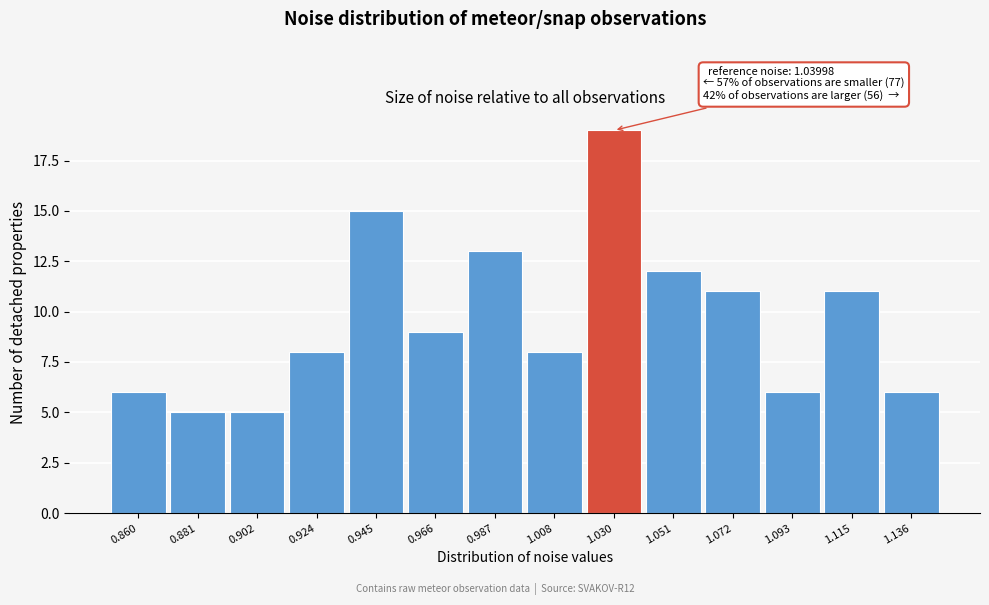

Reading right to left, list all the values displayed in this chart.

1.136=6	1.115=11	1.093=6	1.072=11	1.051=12	1.030=19	1.008=8	0.987=13	0.966=9	0.945=15	0.924=8	0.902=5	0.881=5	0.860=6